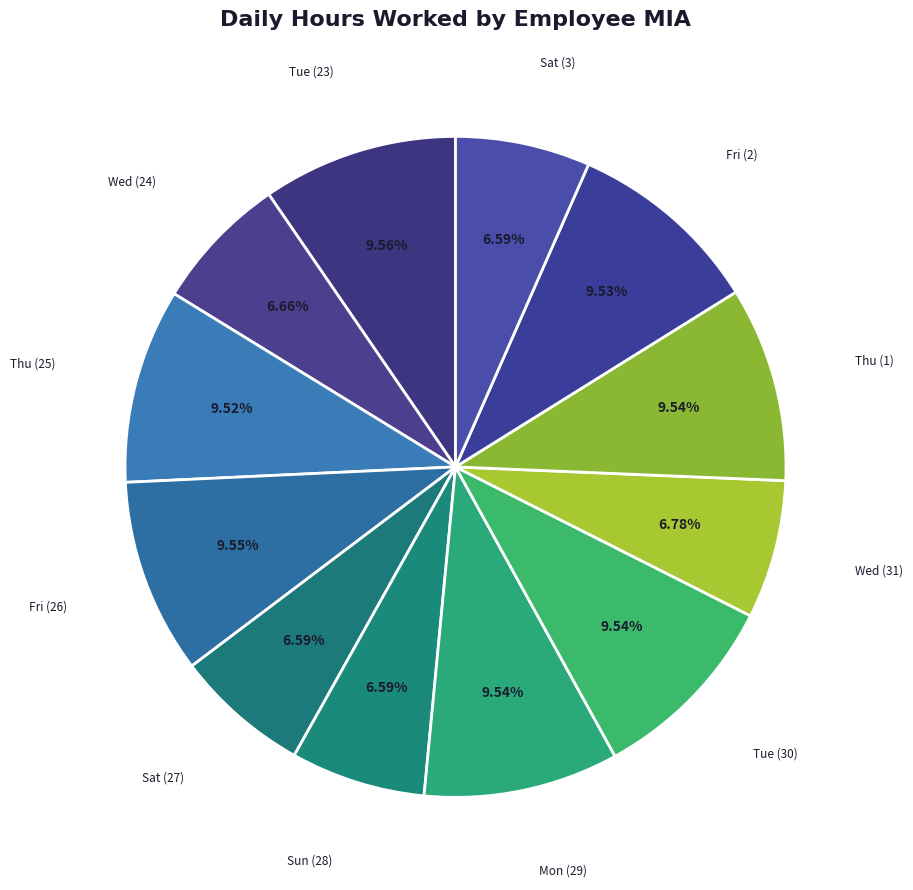

How many segments does this pie chart have?

12